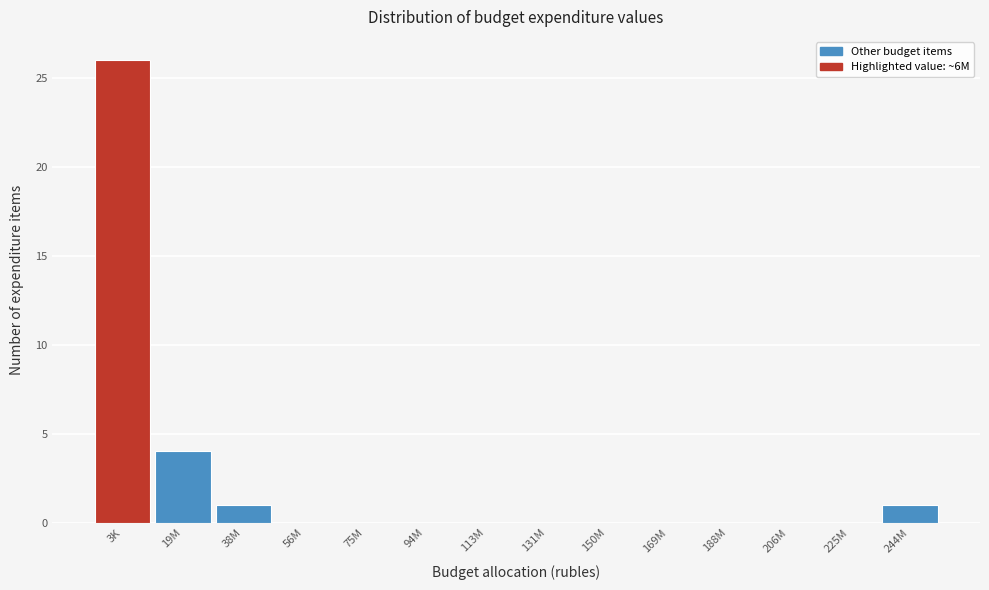

Reading right to left, what are all the values shown in this chart?

244M=1	225M=0	206M=0	188M=0	169M=0	150M=0	131M=0	113M=0	94M=0	75M=0	56M=0	38M=1	19M=4	3K=26